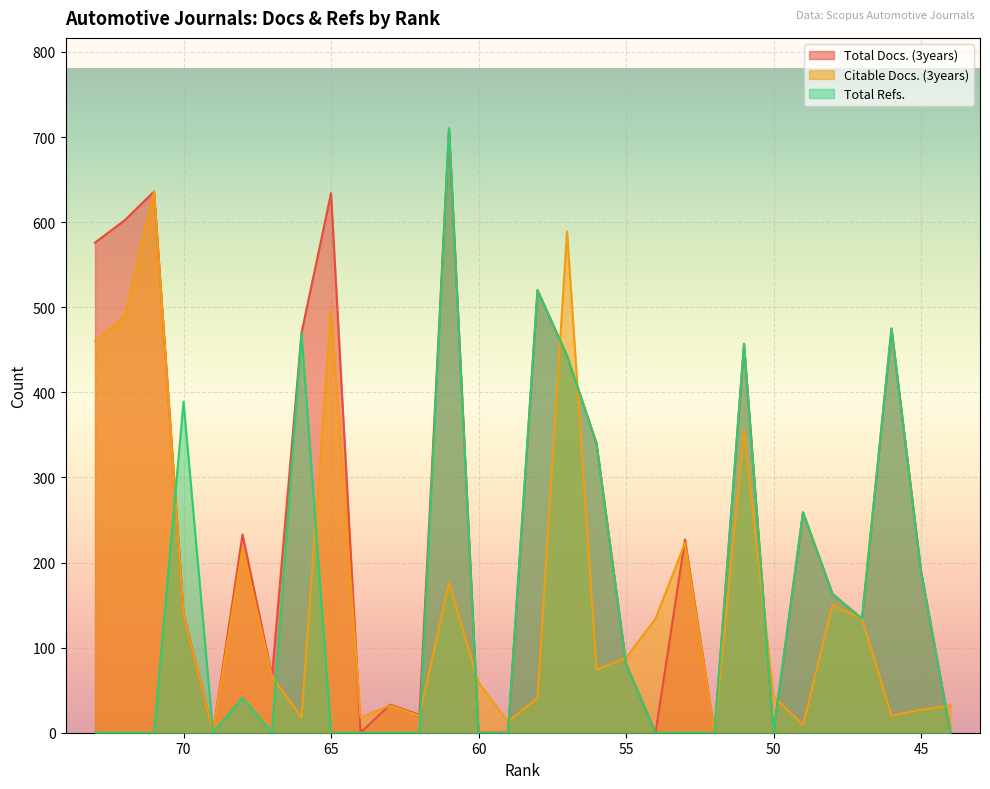

At which category does Citable Docs. (3years) reach its first local valley?

69